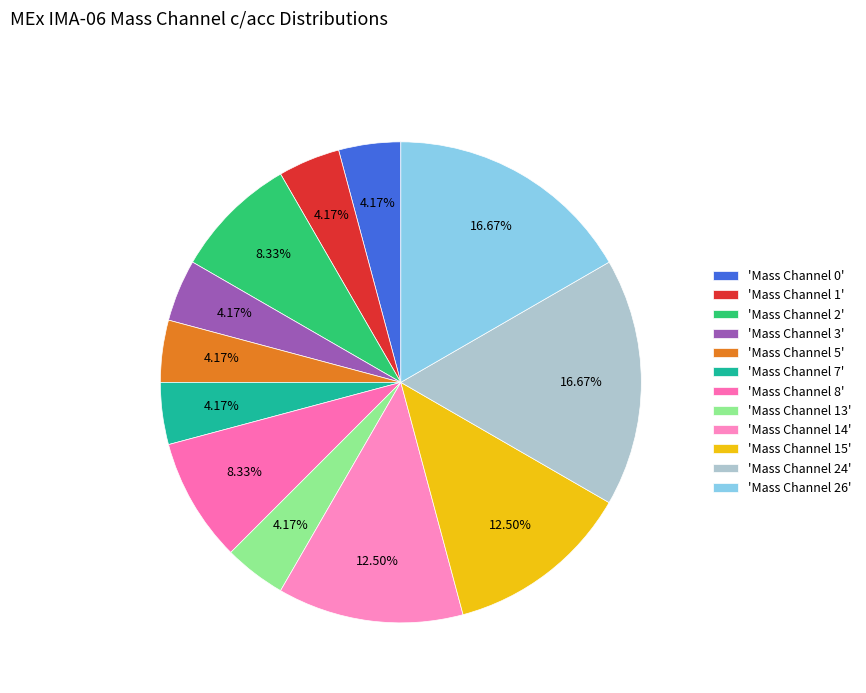

How many slices are in this pie chart?

12